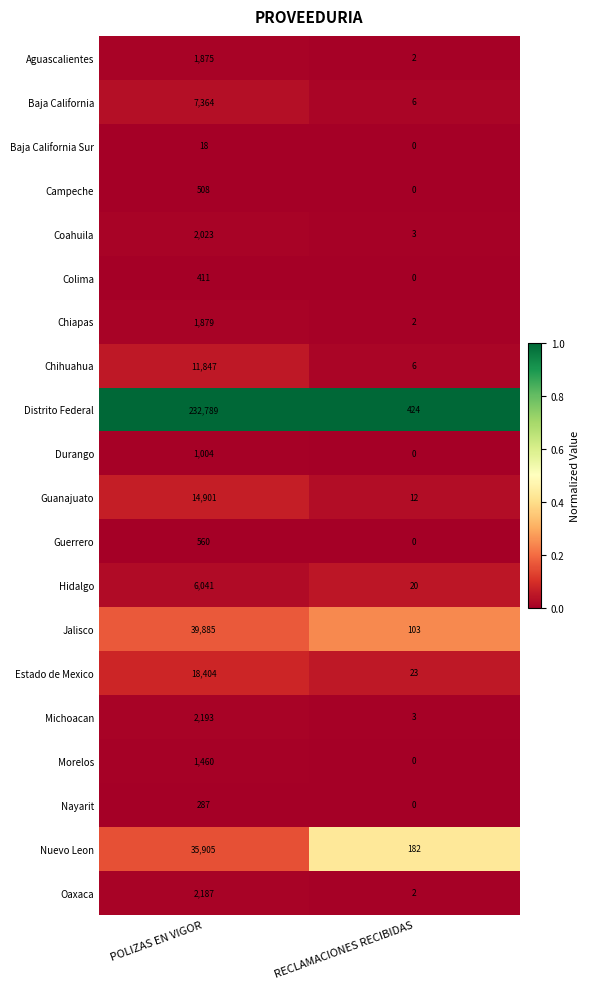

What is the difference between the highest and lowest values at RECLAMACIONES RECIBIDAS?

424